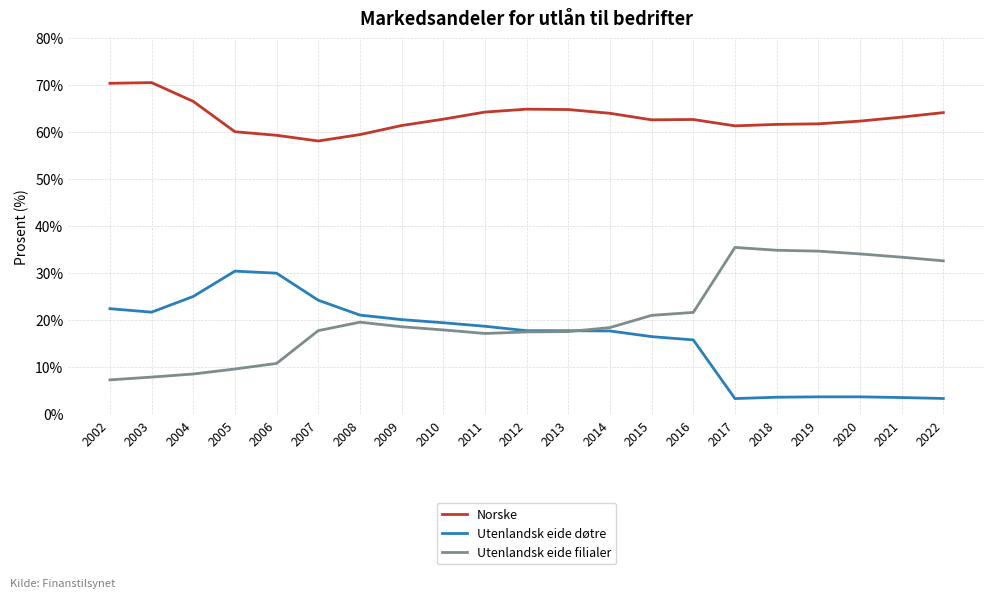

Is the value of Norske at 2003 greater than the value of Utenlandsk eide døtre at 2018?

Yes